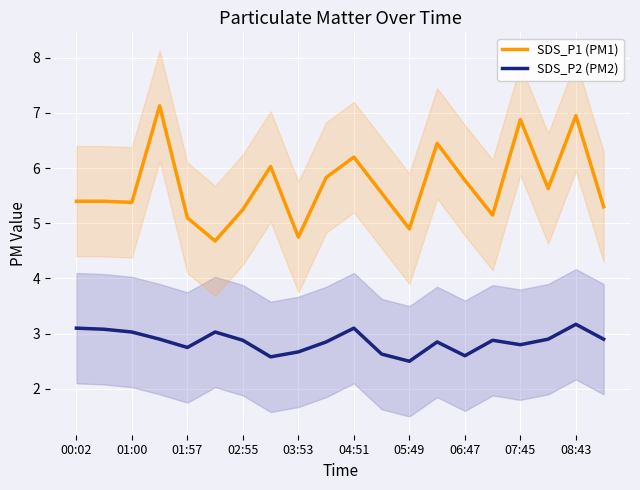

Is it true that SDS_P2 (PM2) equals 3.2 at 08:43?

True